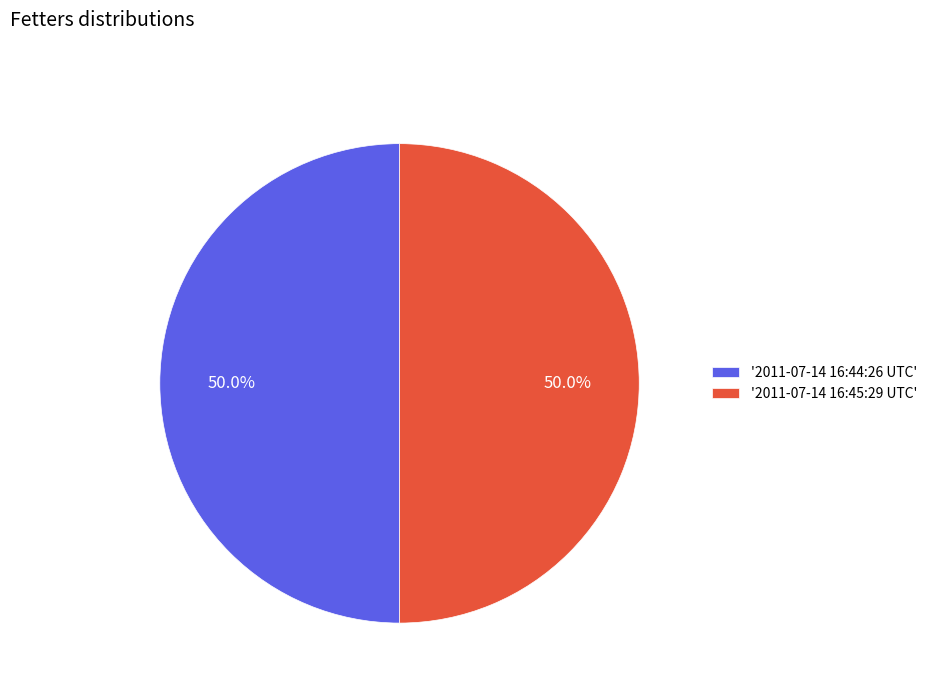

What is the ratio of the value at '2011-07-14 16:44:26 UTC' to the value at '2011-07-14 16:45:29 UTC'?

1.0